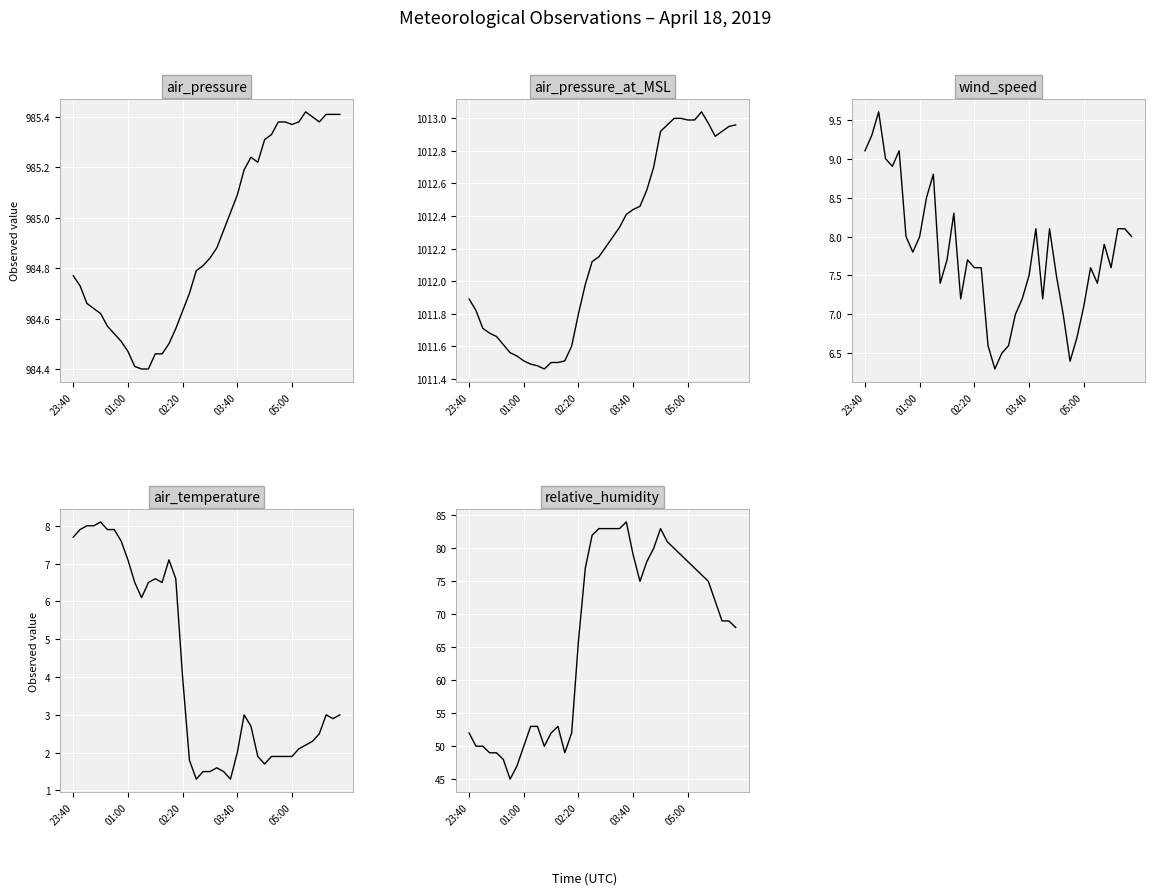

Which series has the largest range (max minus min)?

relative_humidity